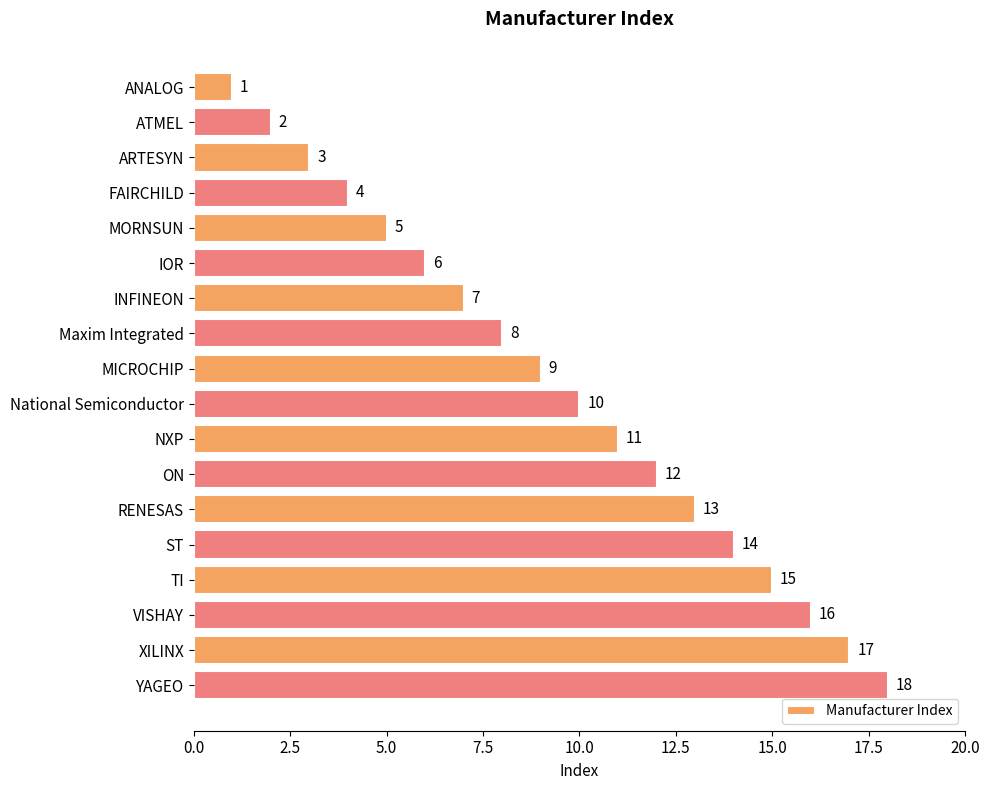

Between RENESAS and MORNSUN, which is larger?

RENESAS